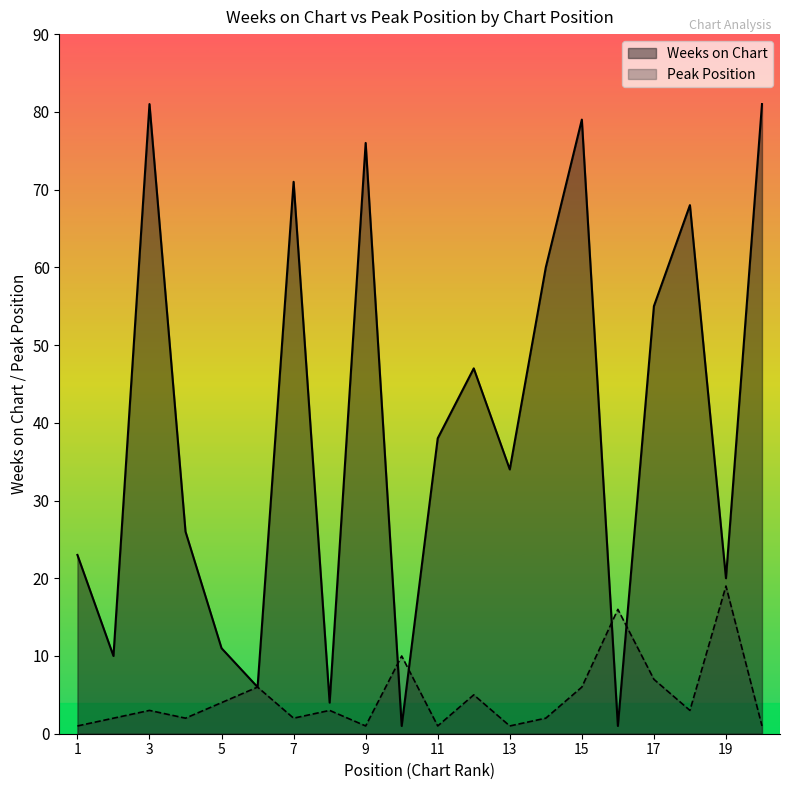

What is the average value of the Peak Position series?

5